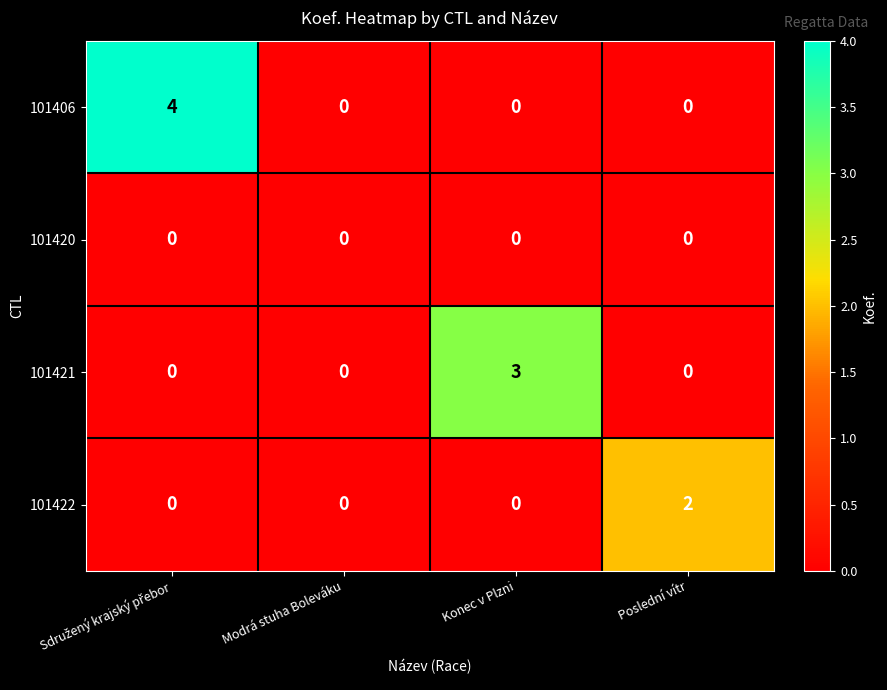

At how many categories does at least one series exceed 1?

3